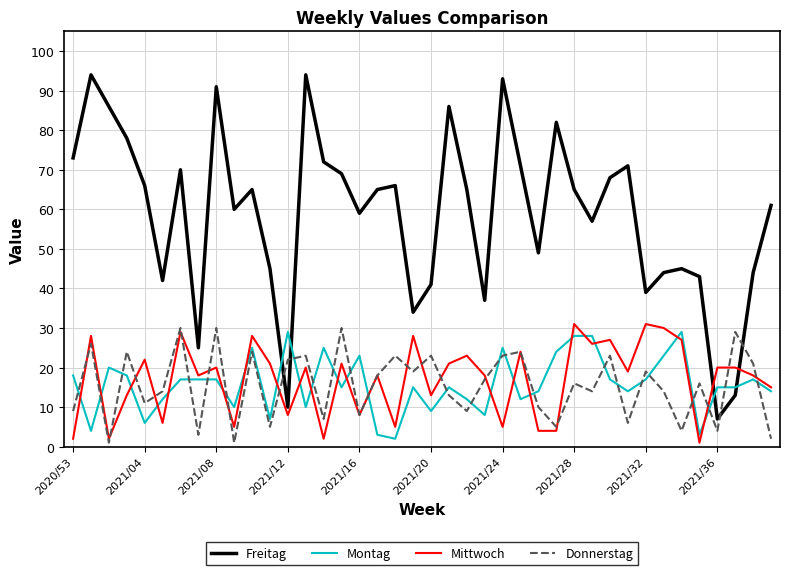

What is the sum of all Freitag values?

2345